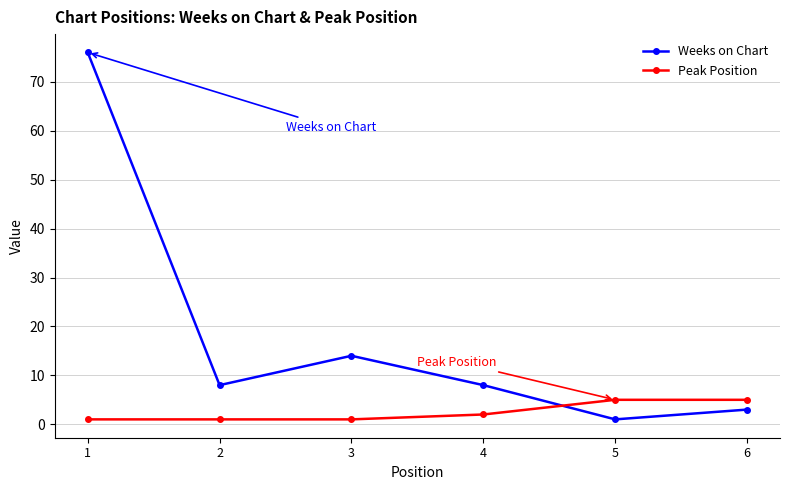

Between 2 and 3, which series saw the biggest shift?

Weeks on Chart